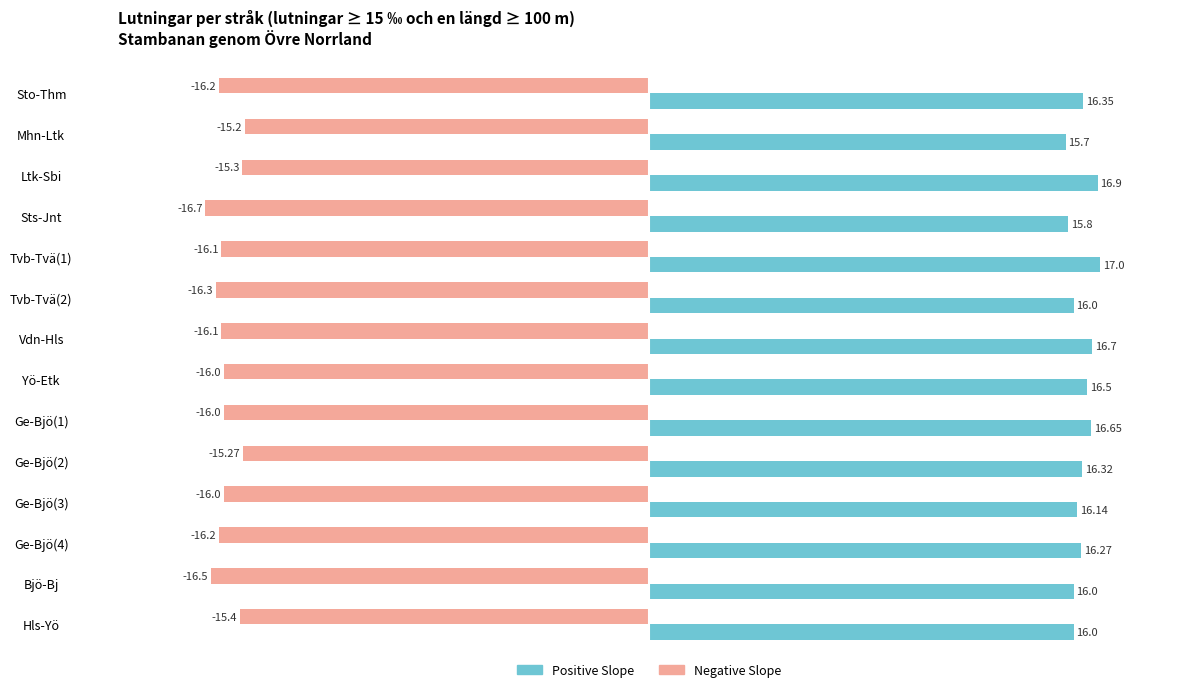

At which category is the sum across all series the highest?

Ltk-Sbi